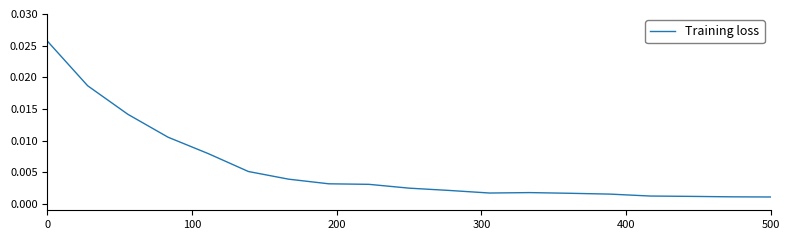

How many lines are shown in the chart?

1